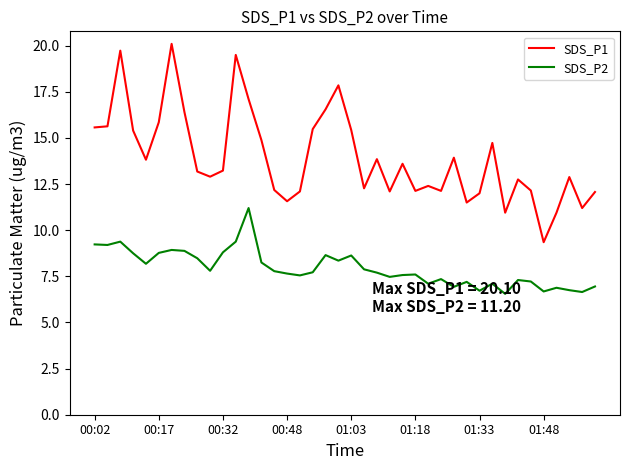

What is the average value of the SDS_P1 series?

13.9